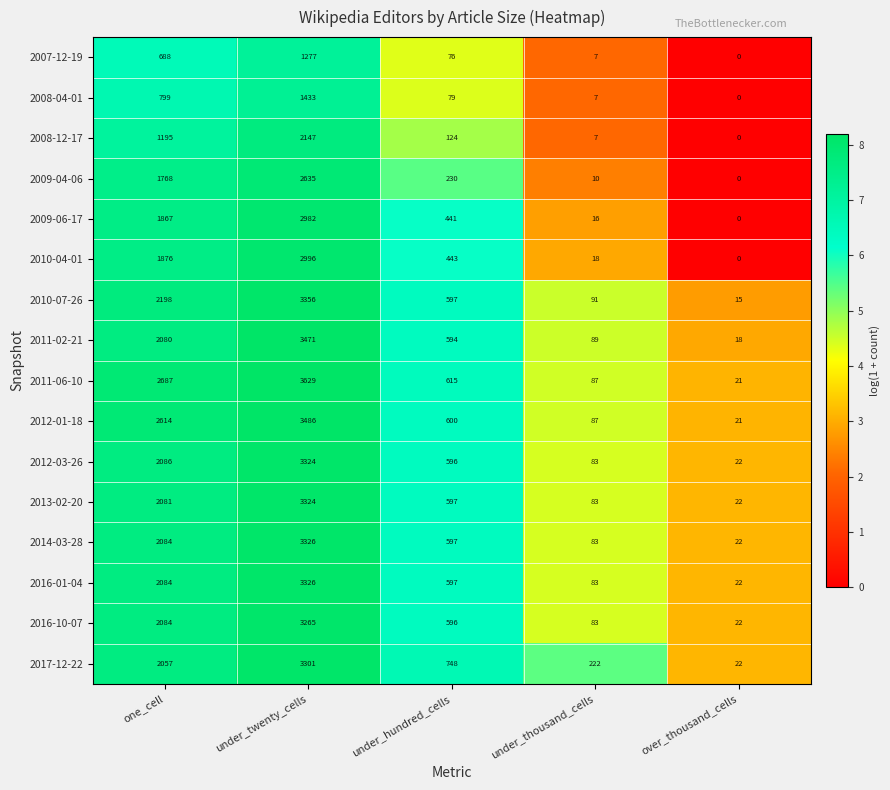

What is the sum of all 2011-06-10 values?

7039